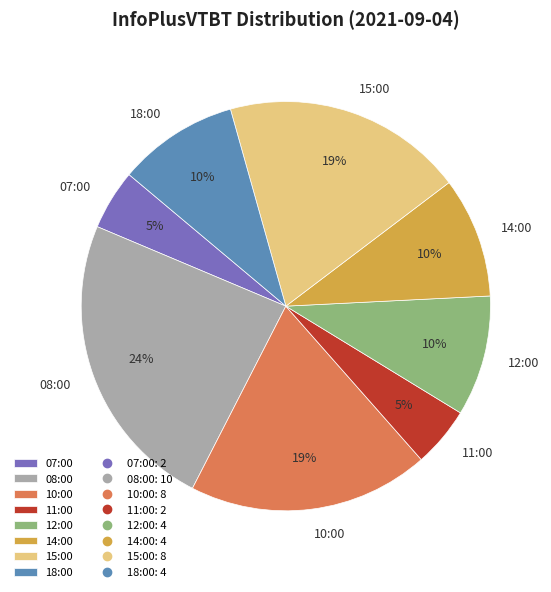

What percentage is the 11:00 slice, to the nearest percent?

5%